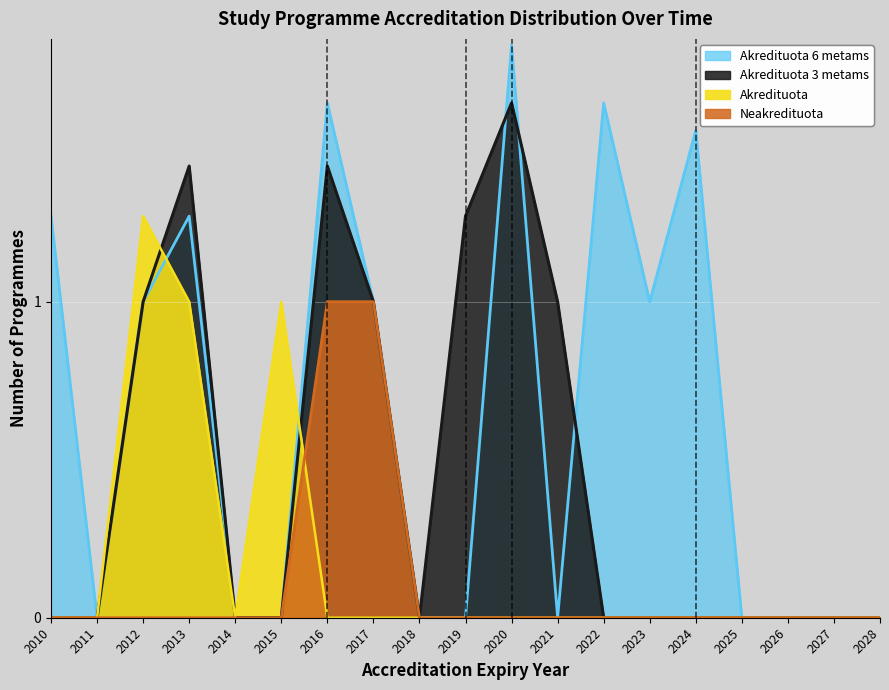

What is the difference between the maximum and minimum values in the Akredituota 6 metams series?

4